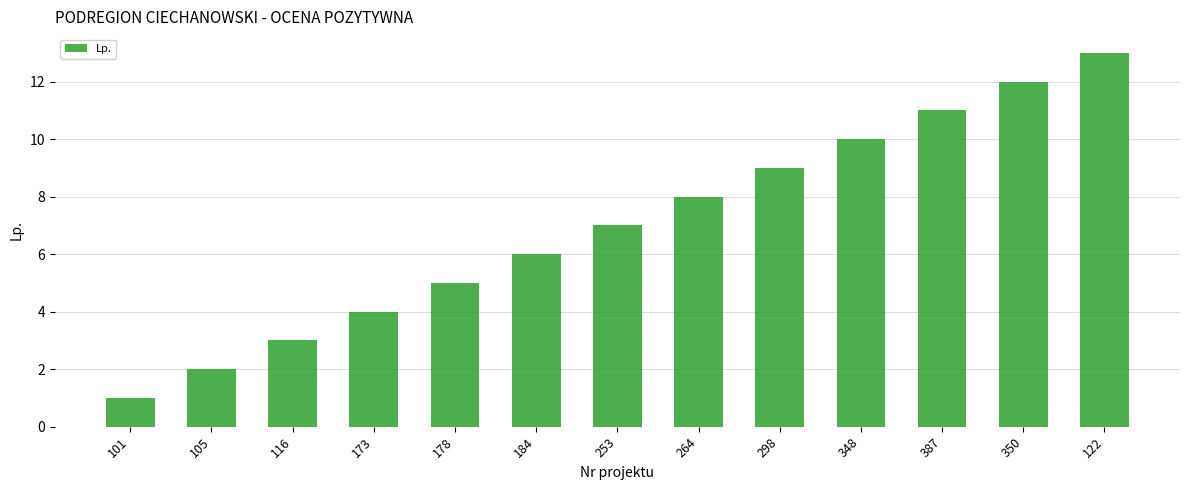

Rank the categories by value from lowest to highest.

101, 105, 116, 173, 178, 184, 253, 264, 298, 348, 387, 350, 122